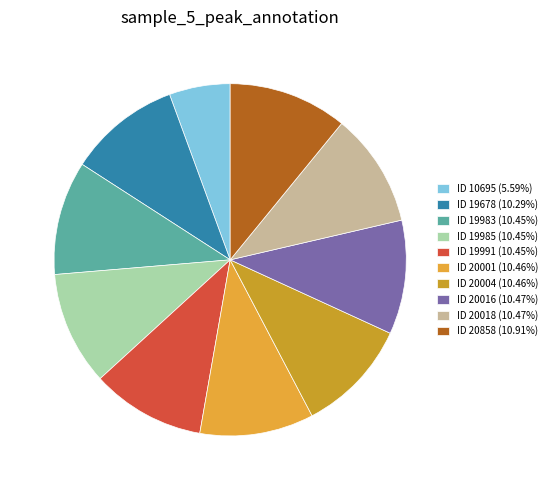

The ID 10695 slice represents 6% of the pie. True or false?

True